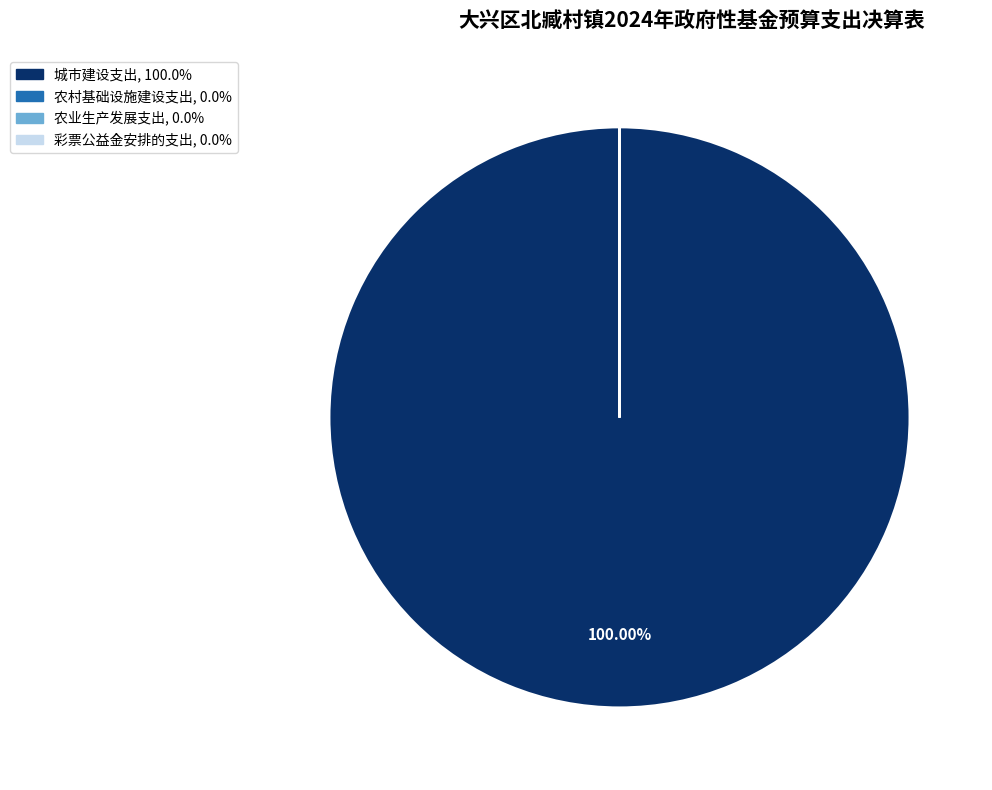

What is the largest slice in the pie chart?

城市建设支出